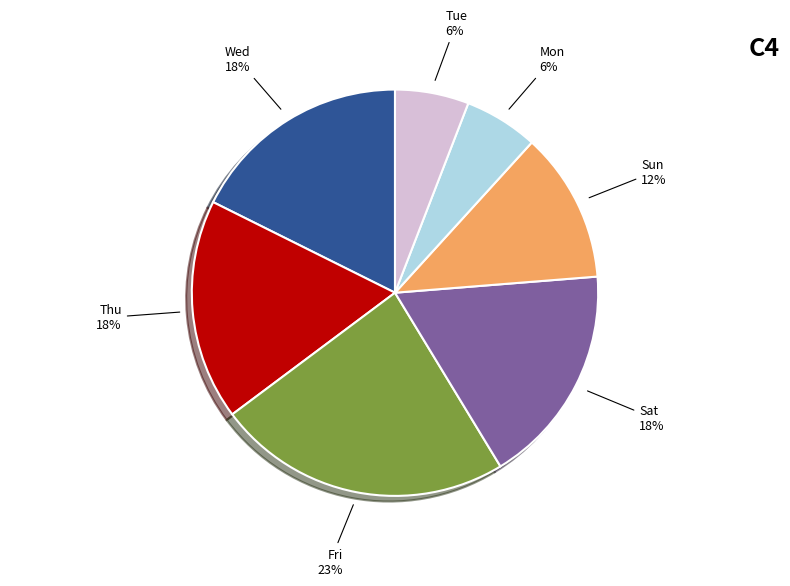

Does any single category account for the majority?

No